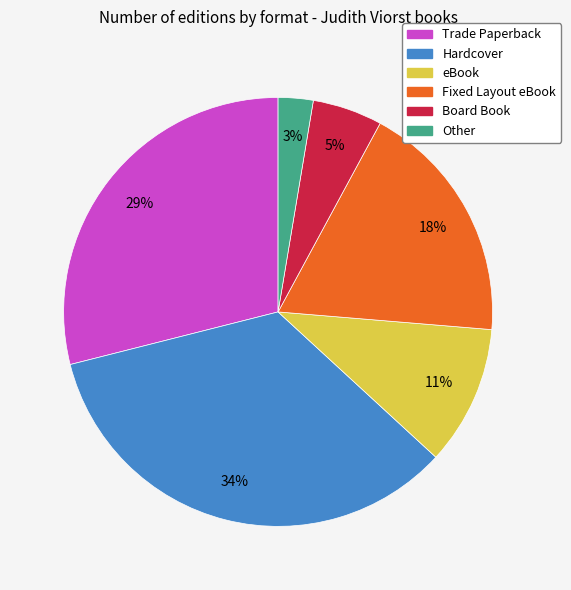

Rank the categories by value from highest to lowest.

Hardcover, Trade Paperback, Fixed Layout eBook, eBook, Board Book, Other